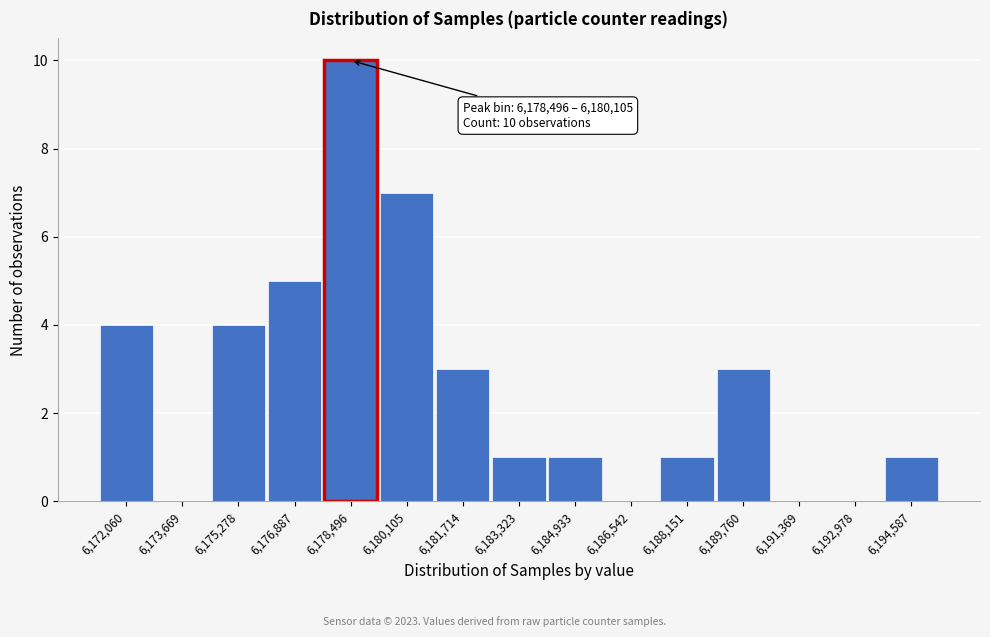

Reading left to right, what are all the values shown in this chart?

6,172,060=4	6,173,669=0	6,175,278=4	6,176,887=5	6,178,496=10	6,180,105=7	6,181,714=3	6,183,323=1	6,184,933=1	6,186,542=0	6,188,151=1	6,189,760=3	6,191,369=0	6,192,978=0	6,194,587=1